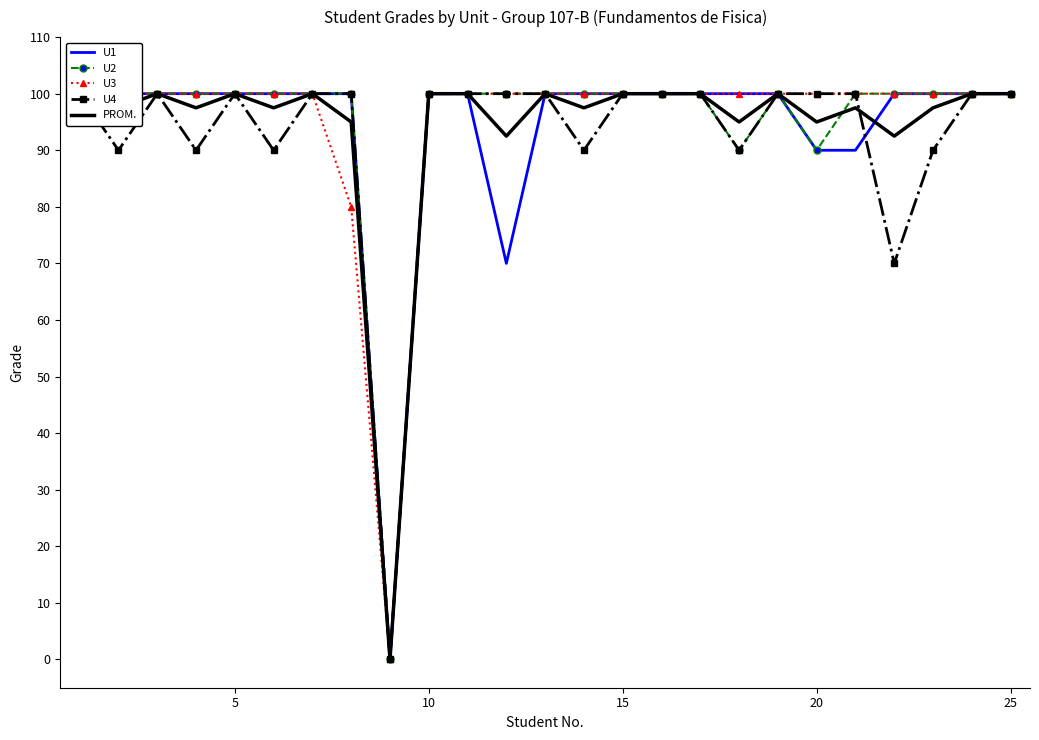

At how many categories does at least one series exceed 24?

24